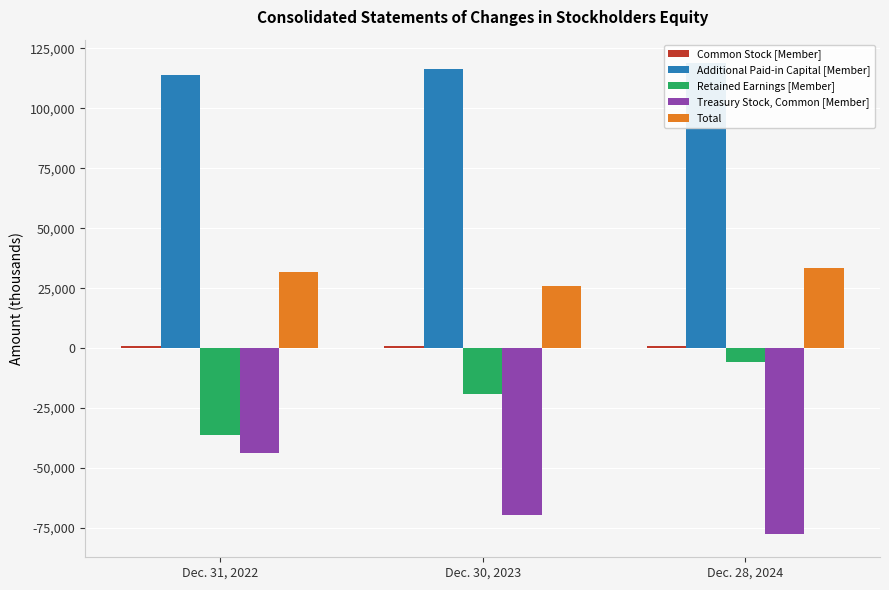

Between Dec. 31, 2022 and Dec. 28, 2024, which series saw the biggest shift?

Treasury Stock, Common [Member]